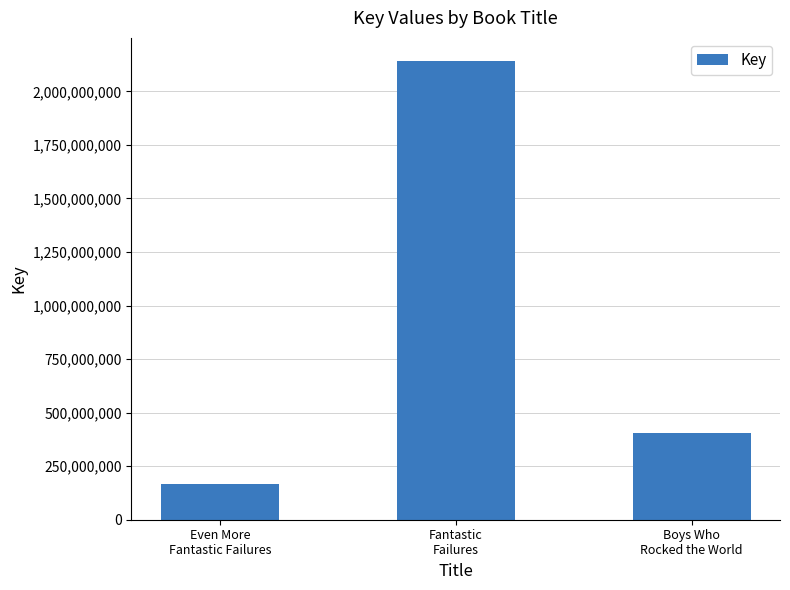

What is the change in value from Fantastic
Failures to Boys Who
Rocked the World?

-1739570627